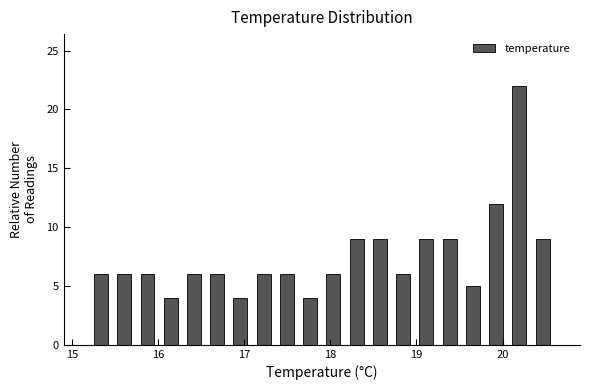

Around what value on the x-axis is the tallest bar? Give the approximate position of its centre, as read against the axis.

20.2